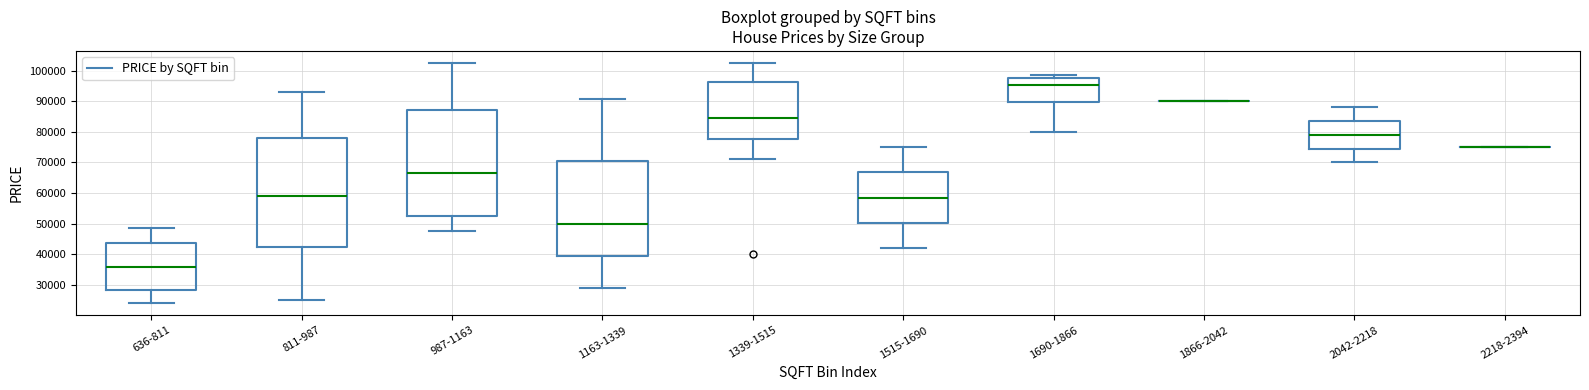

Reading left to right, transcribe this box plot: for each box, give where its median line is, the range the box spans, and where its two whiskers end, as read against the y-axis. The values are not printed on the chart, so give them approximately, as read against the axis.

636-811: median 36000, box 29000 to 44000, whiskers 24000 to 49000
811-987: median 59000, box 42000 to 78000, whiskers 25000 to 93000
987-1163: median 67000, box 52000 to 87000, whiskers 48000 to 103000
1163-1339: median 50000, box 39000 to 70000, whiskers 29000 to 91000
1339-1515: median 85000, box 78000 to 96000, whiskers 71000 to 103000
1515-1690: median 59000, box 50000 to 67000, whiskers 42000 to 75000
1690-1866: median 95000, box 90000 to 98000, whiskers 80000 to 99000
1866-2042: box collapsed to a line at 90000, whiskers 90000 to 90000
2042-2218: median 79000, box 75000 to 84000, whiskers 70000 to 88000
2218-2394: box collapsed to a line at 75000, whiskers 75000 to 75000